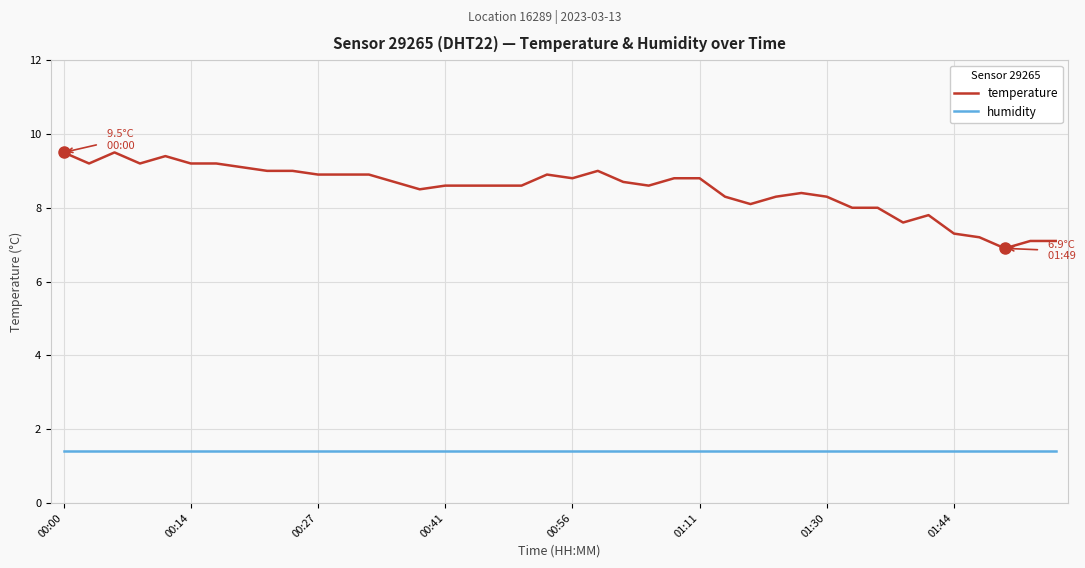

What is the sum of all temperature values?

340.6